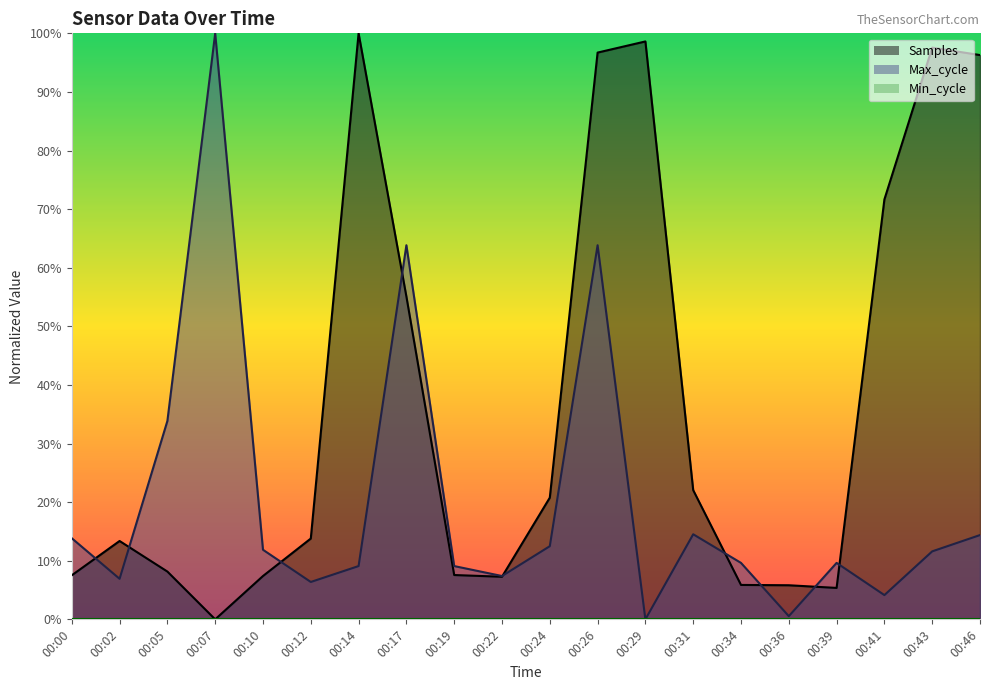

Which series has the largest total across all categories?

Samples